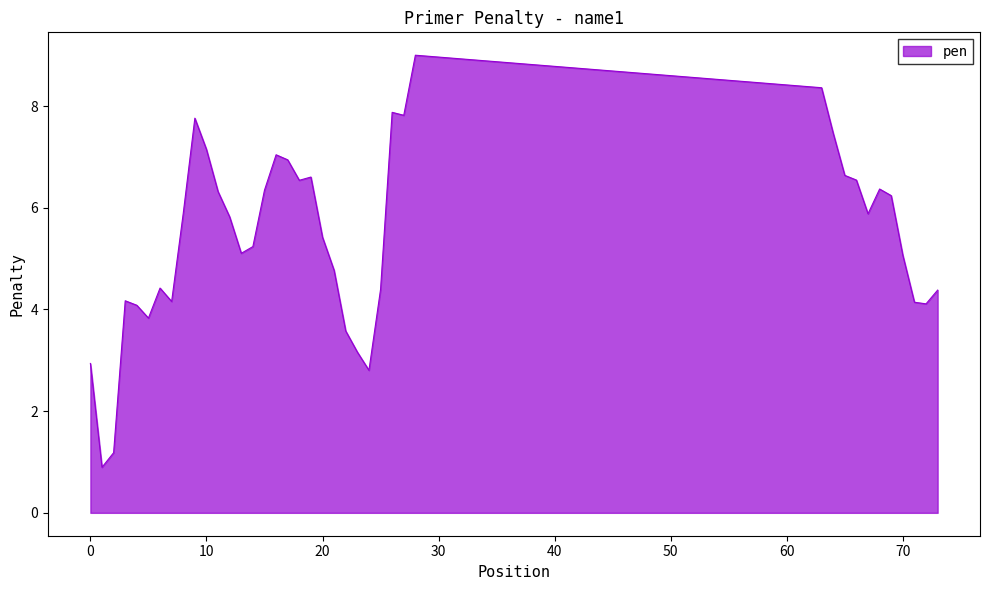

How many lines are shown in the chart?

1